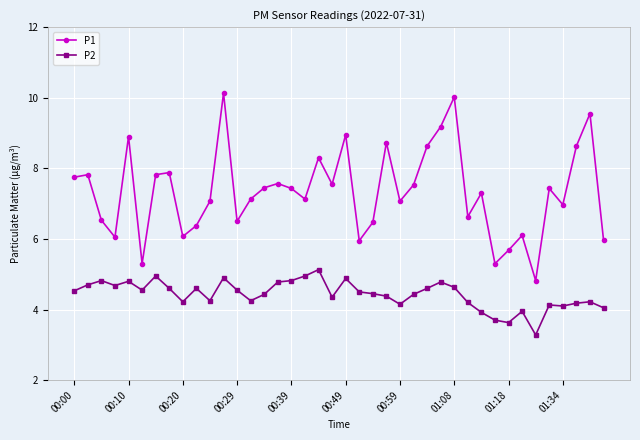

Which series has the widest spread of values?

P1